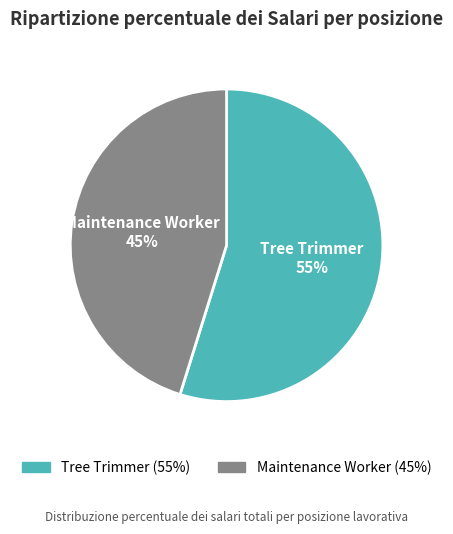

To the nearest percent, what is the difference between the Maintenance Worker and Tree Trimmer slice percentages?

10%